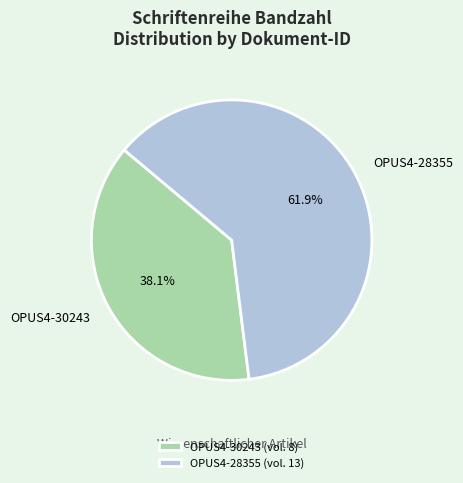

Between OPUS4-30243 and OPUS4-28355, which is larger?

OPUS4-28355